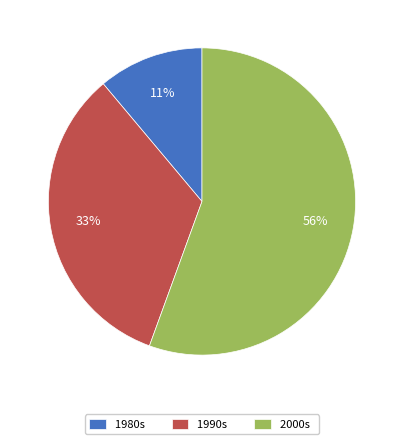

Is the sum of 1980s and 2000s greater than half?

Yes